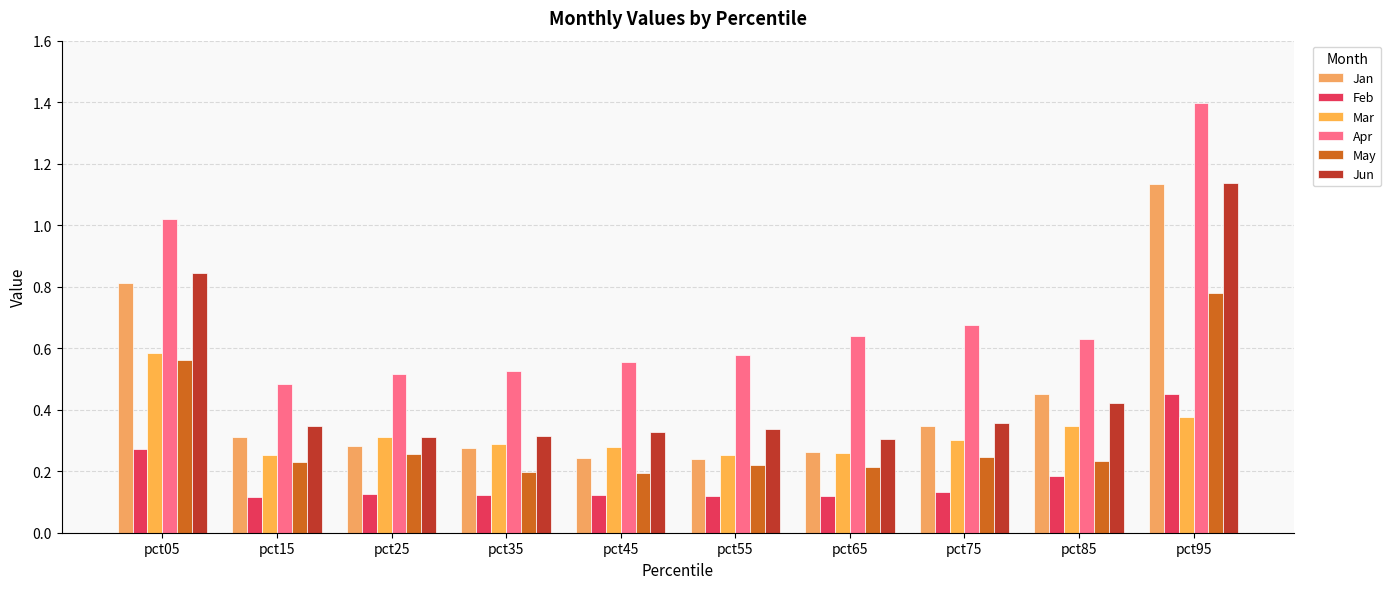

How many groups of bars are there?

10